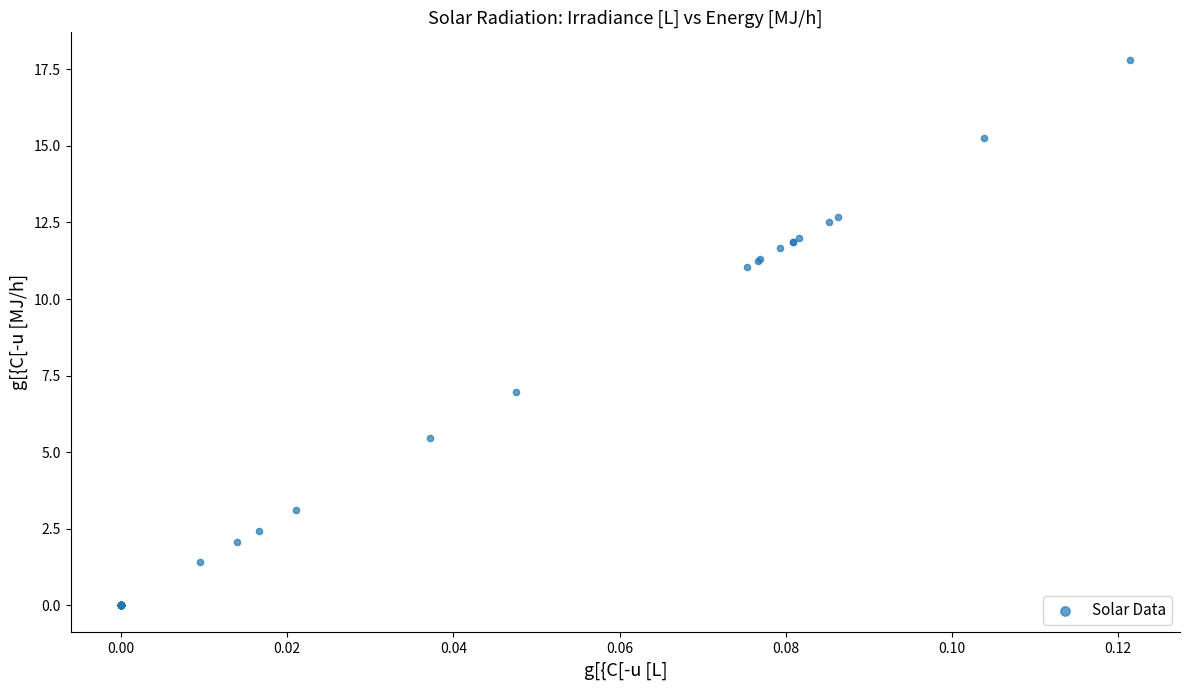

What Y value in the scatter plot is closest to 8?

7.0